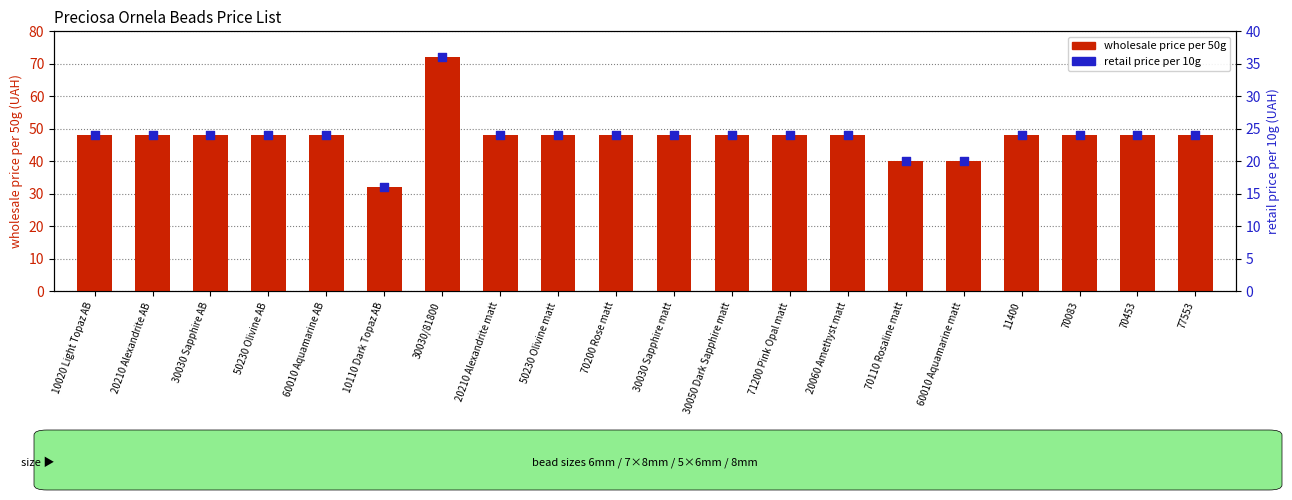

At which category is the sum across all series the highest?

30030/81800